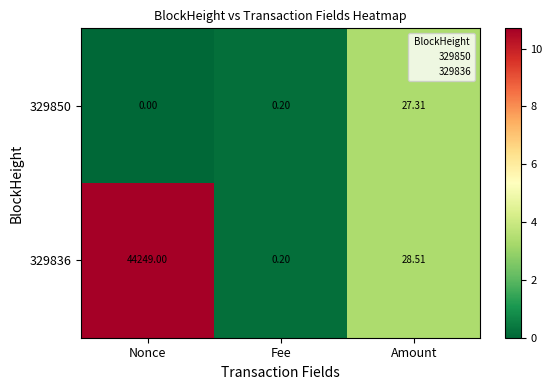

Where is 329836 nearest to the value 22124?

Amount